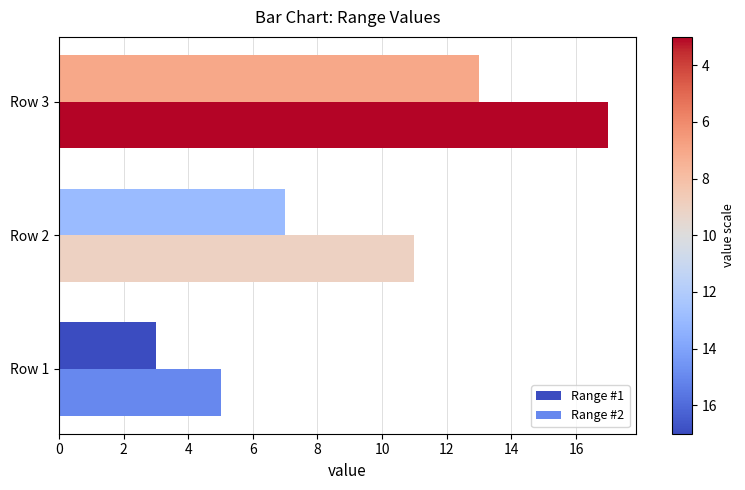

At which category is the sum across all series the highest?

Row 3